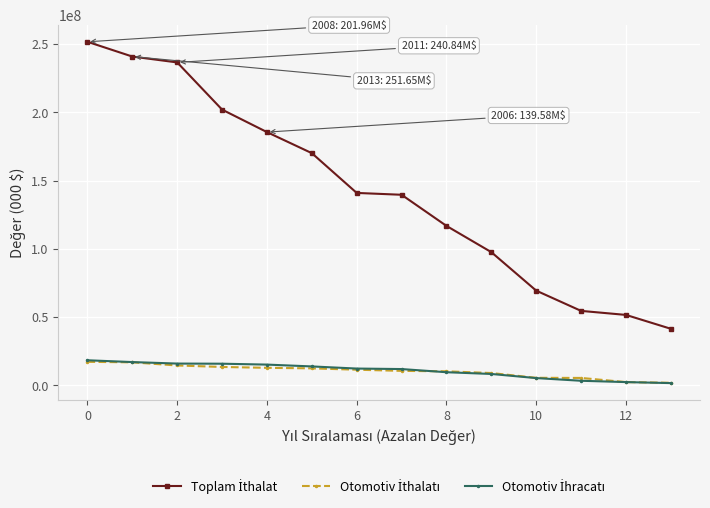

What is the maximum value shown in the chart?

251650560.0